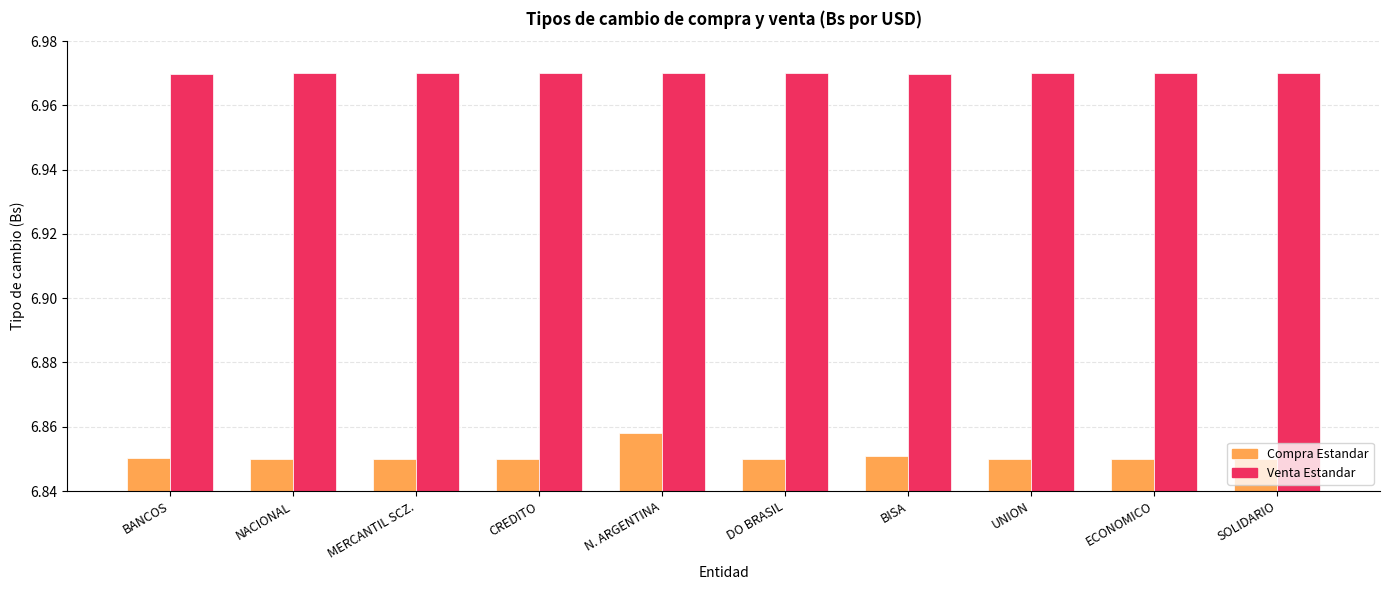

Rank the series by their maximum value, from lowest to highest.

Compra Estandar, Venta Estandar